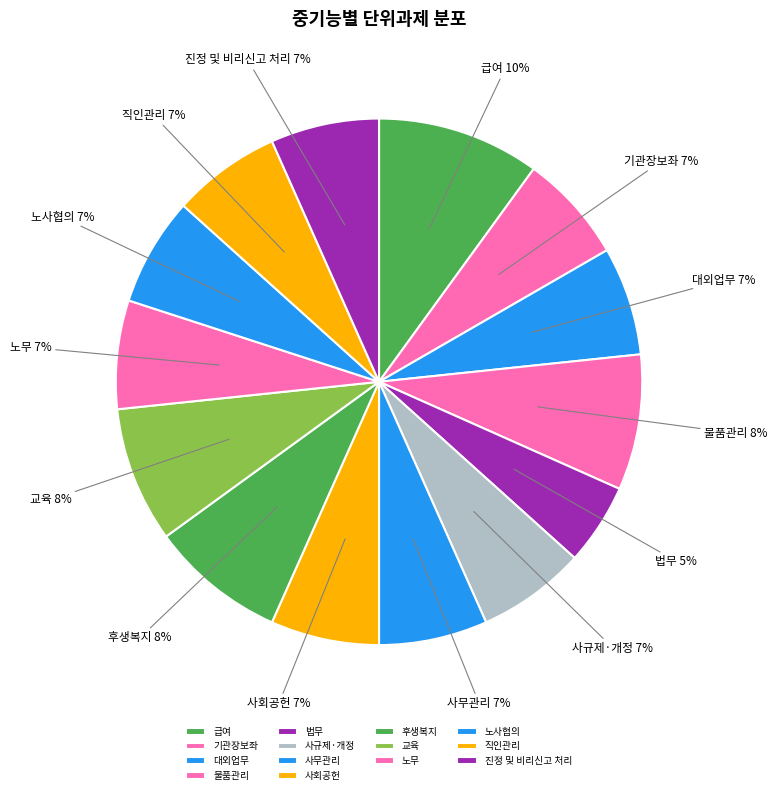

What is the smallest slice in the pie chart?

법무